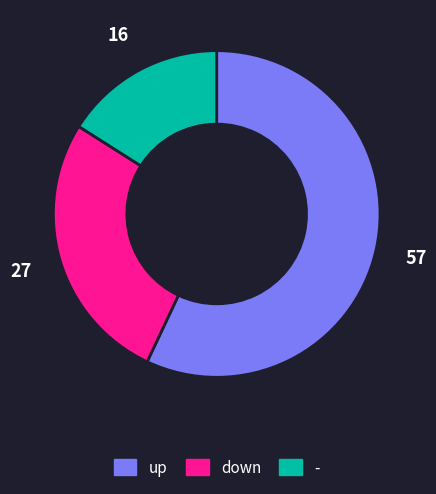

Which category has the biggest portion of the pie?

up